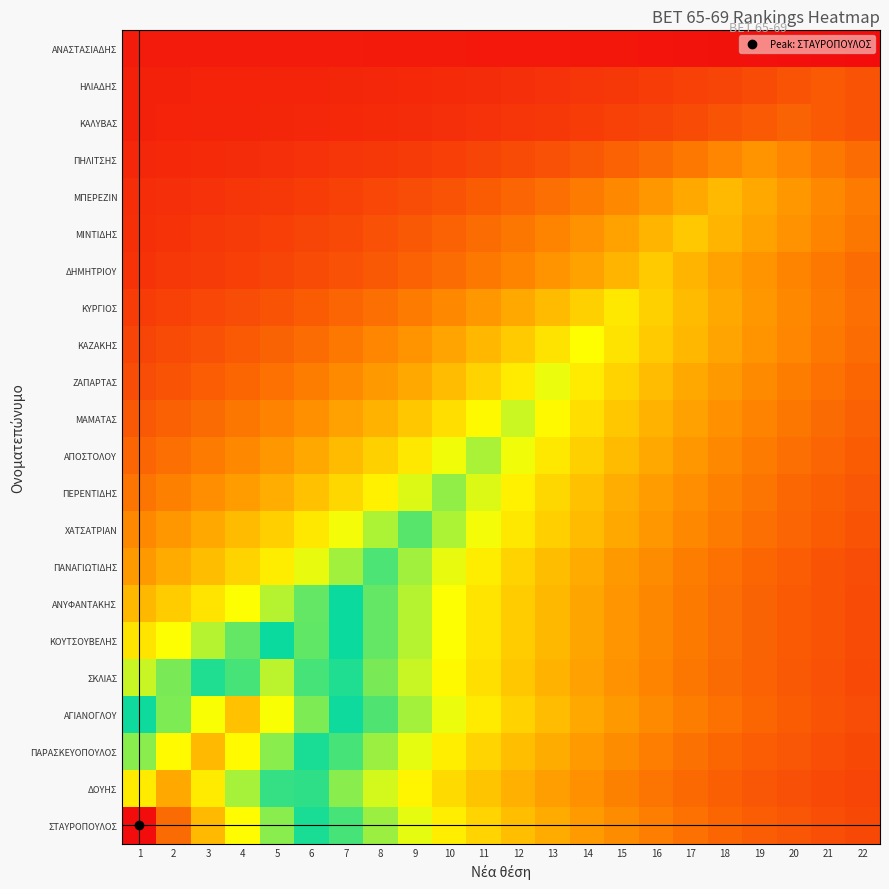

Reading right to left, extract all data points from this chart.

ΣΤΑΥΡΟΠΟΥΛΟΣ: 22=60.9	21=69.8	20=80.0	19=91.7	18=105.0	17=120.4	16=138.0	15=158.1	14=181.3	13=207.7	12=238.1	11=272.9	10=312.7	9=358.4	8=410.8	7=470.8	6=539.6	5=618.4	4=708.8	3=812.3	2=931.0	1=1067.0
ΔΟΥΗΣ: 22=55.0	21=63.0	20=72.2	19=82.8	18=94.9	17=108.7	16=124.6	15=142.8	14=163.7	13=187.6	12=215.0	11=246.5	10=282.5	9=323.7	8=371.0	7=425.2	6=487.4	5=558.6	4=640.2	3=733.7	2=840.9	1=733.7
ΠΑΡΑΣΚΕΥΟΠΟΥΛΟΣ: 22=61.0	21=69.9	20=80.1	19=91.8	18=105.2	17=120.5	16=138.1	15=158.3	14=181.5	13=208.0	12=238.4	11=273.2	10=313.1	9=358.8	8=411.3	7=471.3	6=540.2	5=619.1	4=709.6	3=813.2	2=709.6	1=619.1
ΑΓΙΑΝΟΓΛΟΥ: 22=68.7	21=78.8	20=90.3	19=103.5	18=118.6	17=135.9	16=155.8	15=178.6	14=204.6	13=234.5	12=268.8	11=308.1	10=353.1	9=404.7	8=463.8	7=531.6	6=609.2	5=698.2	4=800.2	3=698.2	2=609.2	1=531.6
ΣΚΛΙΑΣ: 22=64.5	21=73.9	20=84.7	19=97.1	18=111.3	17=127.5	16=146.2	15=167.5	14=192.0	13=220.1	12=252.2	11=289.1	10=331.3	9=379.7	8=435.2	7=498.7	6=571.6	5=655.1	4=571.6	3=498.7	2=435.2	1=379.7
ΚΟΥΤΣΟΥΒΕΛΗΣ: 22=66.6	21=76.3	20=87.4	19=100.2	18=114.8	17=131.6	16=150.8	15=172.9	14=198.1	13=227.1	12=260.3	11=298.3	10=341.9	9=391.8	8=449.1	7=514.7	6=589.9	5=514.7	4=449.1	3=391.8	2=341.9	1=298.3
ΑΝΥΦΑΝΤΑΚΗΣ: 22=66.6	21=76.3	20=87.4	19=100.2	18=114.9	17=131.6	16=150.9	15=172.9	14=198.2	13=227.1	12=260.3	11=298.3	10=341.9	9=391.9	8=449.1	7=514.8	6=449.1	5=391.9	4=341.9	3=298.3	2=260.3	1=227.1
ΠΑΝΑΓΙΩΤΙΔΗΣ: 22=69.2	21=79.3	20=90.9	19=104.2	18=119.4	17=136.9	16=156.9	15=179.8	14=206.1	13=236.2	12=270.7	11=310.2	10=355.5	9=407.5	8=467.0	7=407.5	6=355.5	5=310.2	4=270.7	3=236.2	2=206.1	1=179.8
ΧΑΤΣΑΤΡΙΑΝ: 22=77.7	21=89.1	20=102.1	19=117.0	18=134.1	17=153.7	16=176.1	15=201.9	14=231.4	13=265.2	12=303.9	11=348.3	10=399.2	9=457.5	8=399.2	7=348.3	6=303.9	5=265.2	4=231.4	3=201.9	2=176.1	1=153.7
ΠΕΡΕΝΤΙΔΗΣ: 22=81.5	21=93.4	20=107.0	19=122.7	18=140.6	17=161.1	16=184.7	15=211.6	14=242.6	13=278.0	12=318.6	11=365.2	10=418.5	9=365.2	8=318.6	7=278.0	6=242.6	5=211.6	4=184.7	3=161.1	2=140.6	1=122.7
ΑΠΟΣΤΟΛΟΥ: 22=89.5	21=102.5	20=117.5	19=134.7	18=154.4	17=176.9	16=202.8	15=232.4	14=266.4	13=305.3	12=349.9	11=401.0	10=349.9	9=305.3	8=266.4	7=232.4	6=202.8	5=176.9	4=154.4	3=134.7	2=117.5	1=102.5
ΜΑΜΑΤΑΣ: 22=96.8	21=110.9	20=127.1	19=145.7	18=167.0	17=191.3	16=219.3	15=251.3	14=288.1	13=330.1	12=378.4	11=330.1	10=288.1	9=251.3	8=219.3	7=191.3	6=167.0	5=145.7	4=127.1	3=110.9	2=96.8	1=84.4
ΖΑΠΑΡΤΑΣ: 22=103.9	21=119.0	20=136.4	19=156.4	18=179.2	17=205.4	16=235.4	15=269.8	14=309.2	13=354.4	12=309.2	11=269.8	10=235.4	9=205.4	8=179.2	7=156.4	6=136.4	5=119.0	4=103.9	3=90.6	2=79.1	1=69.0
ΚΑΖΑΚΗΣ: 22=113.9	21=130.5	20=149.6	19=171.4	18=196.5	17=225.2	16=258.1	15=295.8	14=339.0	13=295.8	12=258.1	11=225.2	10=196.5	9=171.4	8=149.6	7=130.5	6=113.9	5=99.4	4=86.7	3=75.6	2=66.0	1=57.6
ΚΥΡΓΙΟΣ: 22=117.1	21=134.2	20=153.9	19=176.3	18=202.1	17=231.6	16=265.5	15=304.2	14=265.5	13=231.6	12=202.1	11=176.3	10=153.9	9=134.2	8=117.1	7=102.2	6=89.2	5=77.8	4=67.9	3=59.2	2=51.7	1=45.1
ΔΗΜΗΤΡΙΟΥ: 22=112.7	21=129.2	20=148.1	19=169.7	18=194.5	17=222.9	16=255.5	15=222.9	14=194.5	13=169.7	12=148.1	11=129.2	10=112.7	9=98.4	8=85.8	7=74.9	6=65.3	5=57.0	4=49.7	3=43.4	2=37.9	1=33.0
ΜΙΝΤΙΔΗΣ: 22=128.4	21=147.2	20=168.7	19=193.4	18=221.6	17=254.0	16=221.6	15=193.4	14=168.7	13=147.2	12=128.4	11=112.1	10=97.8	9=85.3	8=74.4	7=65.0	6=56.7	5=49.5	4=43.1	3=37.6	2=32.8	1=28.7
ΜΠΕΡΕΖΙΝ: 22=134.0	21=153.6	20=176.1	19=201.8	18=231.2	17=201.8	16=176.1	15=153.6	14=134.0	13=116.9	12=102.0	11=89.0	10=77.7	9=67.8	8=59.1	7=51.6	6=45.0	5=39.3	4=34.3	3=29.9	2=26.1	1=22.8
ΠΗΛΙΤΣΗΣ: 22=113.1	21=129.6	20=148.5	19=170.2	18=148.5	17=129.6	16=113.1	15=98.7	14=86.1	13=75.1	12=65.5	11=57.2	10=49.9	9=43.5	8=38.0	7=33.1	6=28.9	5=25.2	4=22.0	3=19.2	2=16.8	1=14.6
ΚΑΛΥΒΑΣ: 22=75.7	21=86.8	20=99.5	19=86.8	18=75.7	17=66.1	16=57.7	15=50.3	14=43.9	13=38.3	12=33.4	11=29.2	10=25.4	9=22.2	8=19.4	7=16.9	6=14.7	5=12.9	4=11.2	3=9.8	2=8.5	1=7.5
ΗΛΙΑΔΗΣ: 22=76.1	21=87.2	20=76.1	19=66.4	18=58.0	17=50.6	16=44.1	15=38.5	14=33.6	13=29.3	12=25.6	11=22.3	10=19.5	9=17.0	8=14.8	7=12.9	6=11.3	5=9.8	4=8.6	3=7.5	2=6.5	1=5.7
ΑΝΑΣΤΑΣΙΑΔΗΣ: 22=-24.5	21=-21.4	20=-18.7	19=-16.3	18=-14.2	17=-12.4	16=-10.8	15=-9.4	14=-8.2	13=-7.2	12=-6.3	11=-5.5	10=-4.8	9=-4.2	8=-3.6	7=-3.2	6=-2.8	5=-2.4	4=-2.1	3=-1.8	2=-1.6	1=-1.4